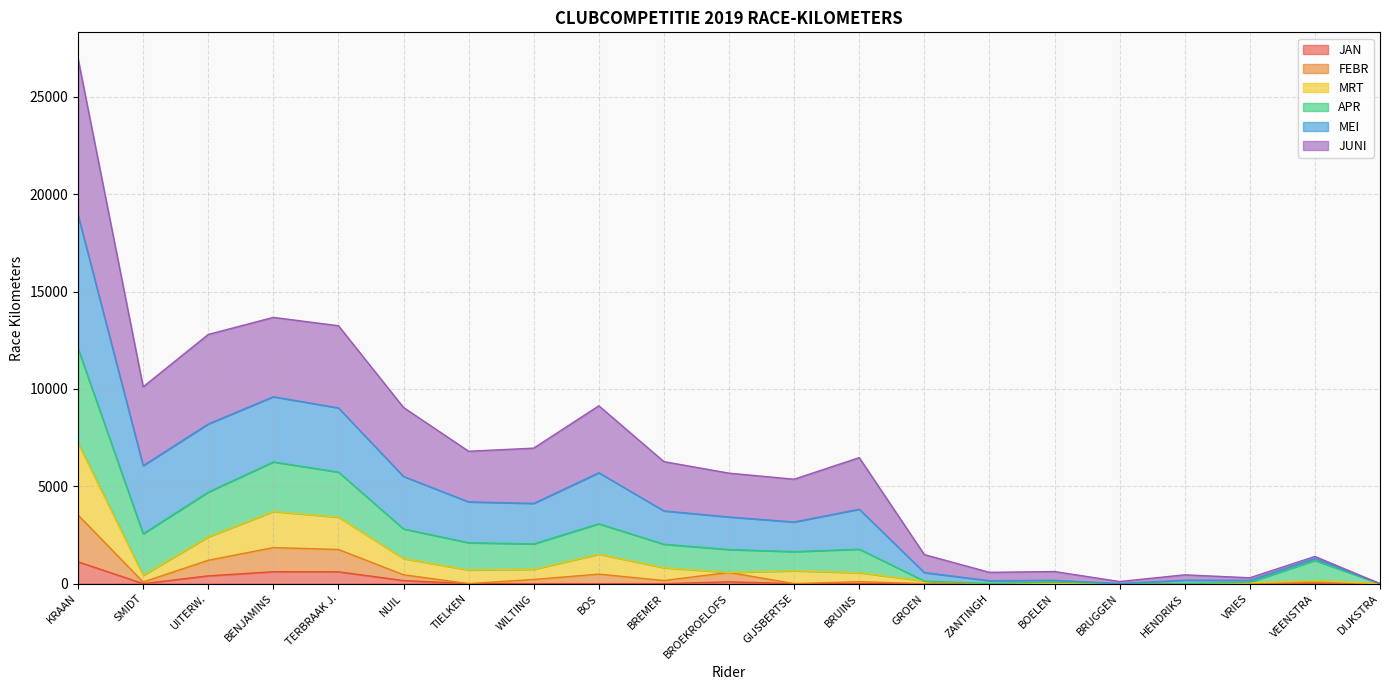

What is the difference between the maximum and second lowest values in the JAN series?

1123